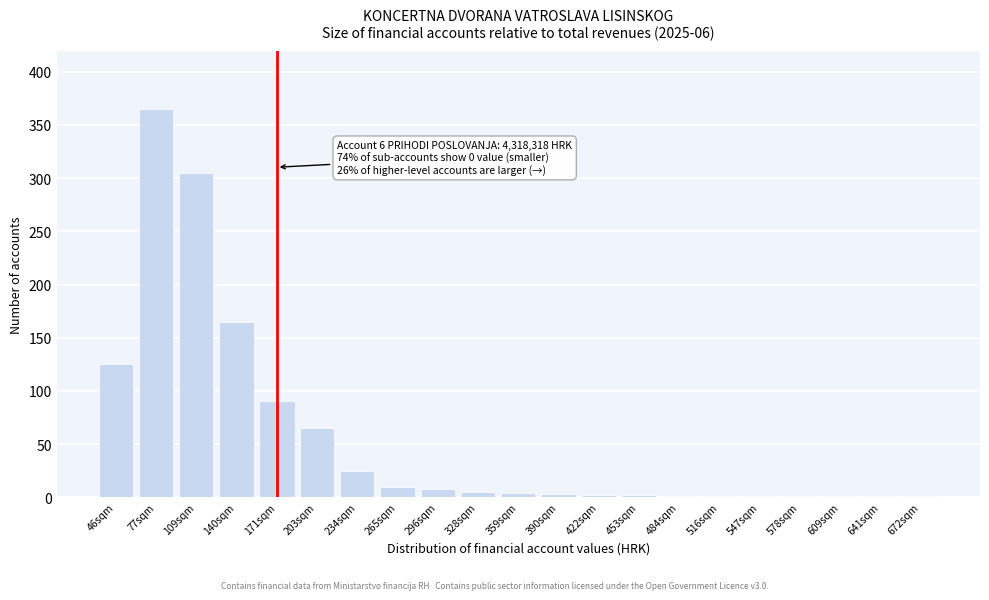

What is the maximum value shown in the chart?

365